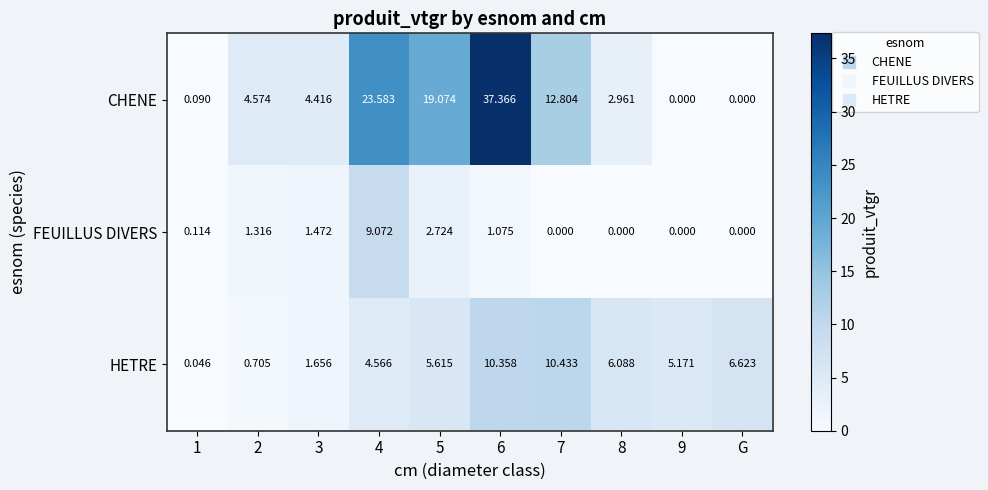

Between 2 and 6, which series saw the biggest shift?

CHENE